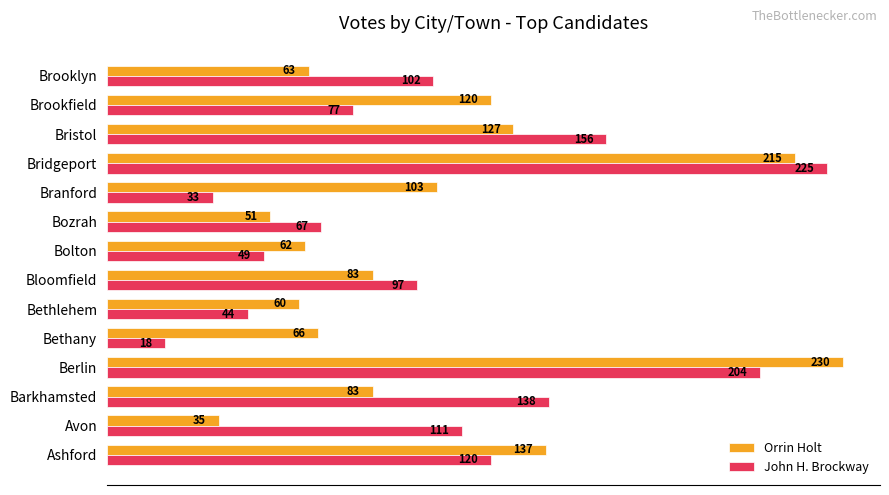

How many categories are shown in the chart?

14